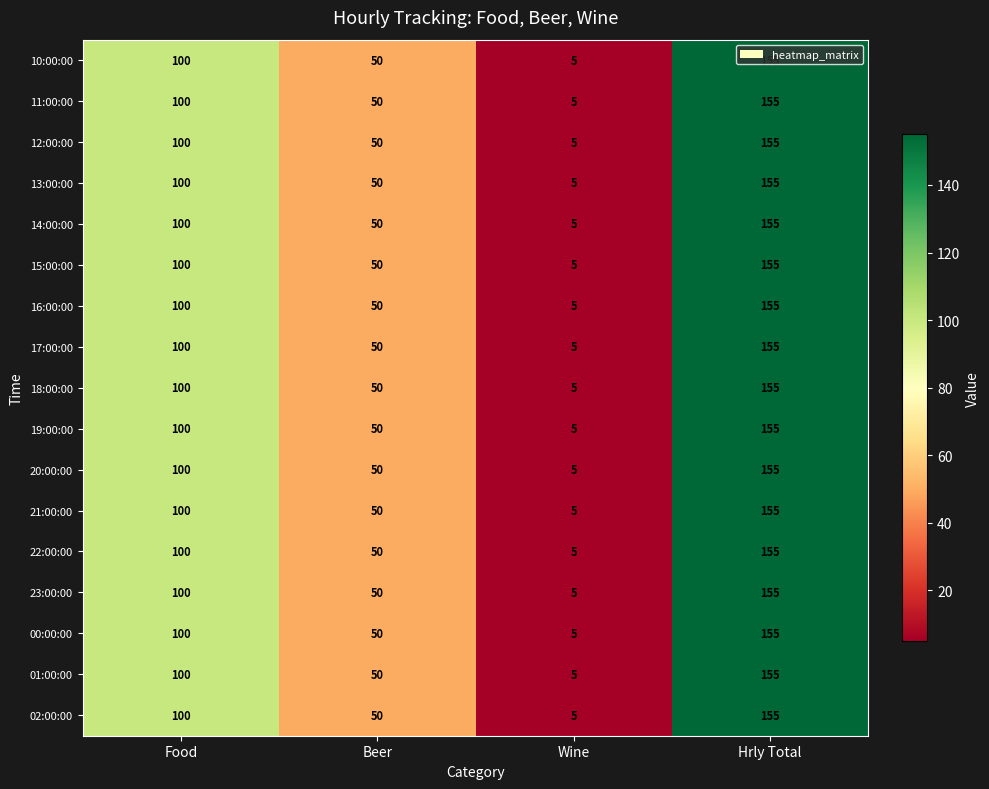

What value does the 15:00:00 series have at Hrly Total?

155